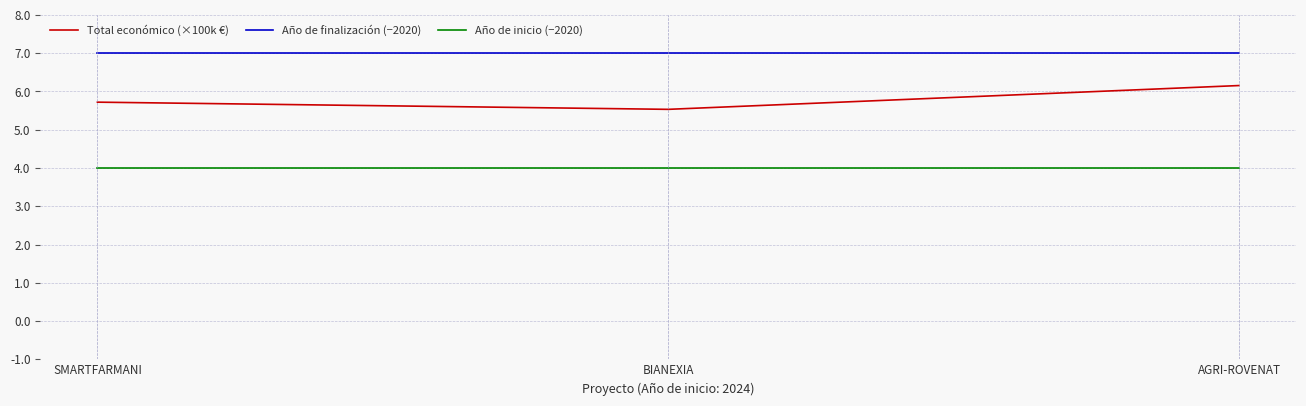

Between SMARTFARMANI and BIANEXIA, which series saw the biggest shift?

Total económico (×100k €)